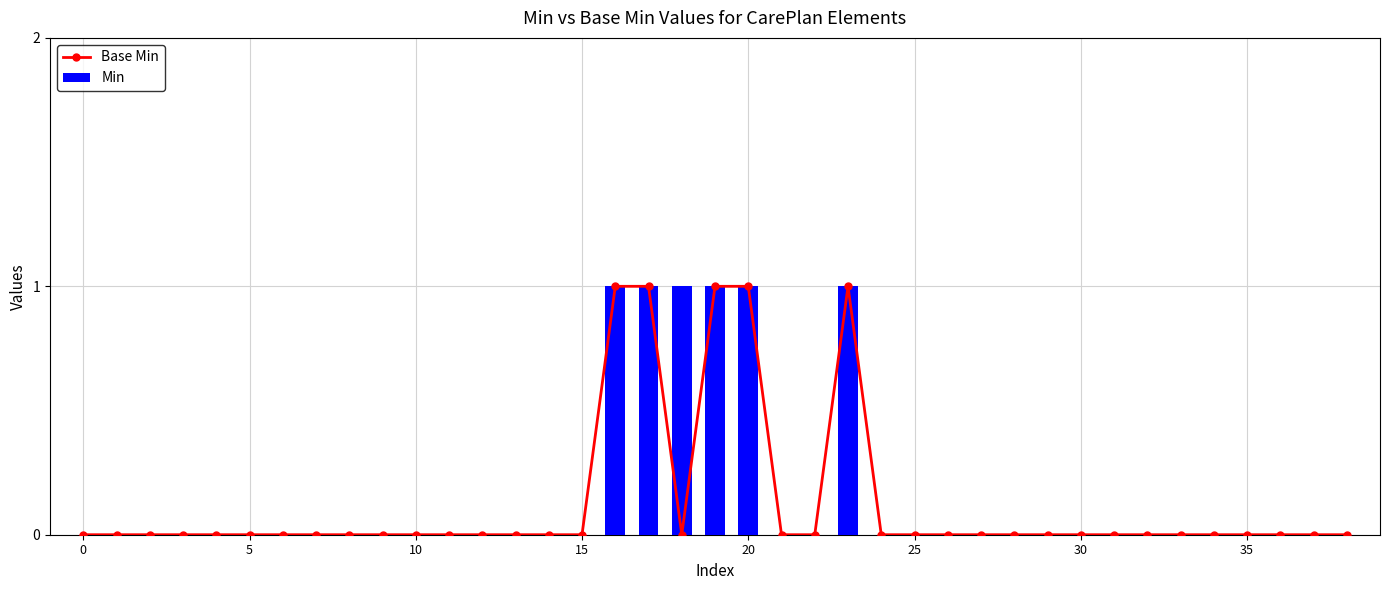

True or false: Base Min has a value of 0 at 36.

False